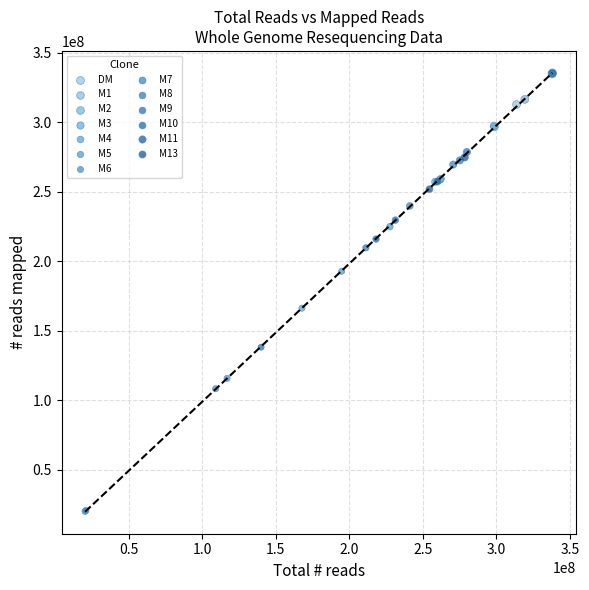

What are all the series names shown in the legend?

DM, M1, M2, M3, M4, M5, M6, M7, M8, M9, M10, M11, M13